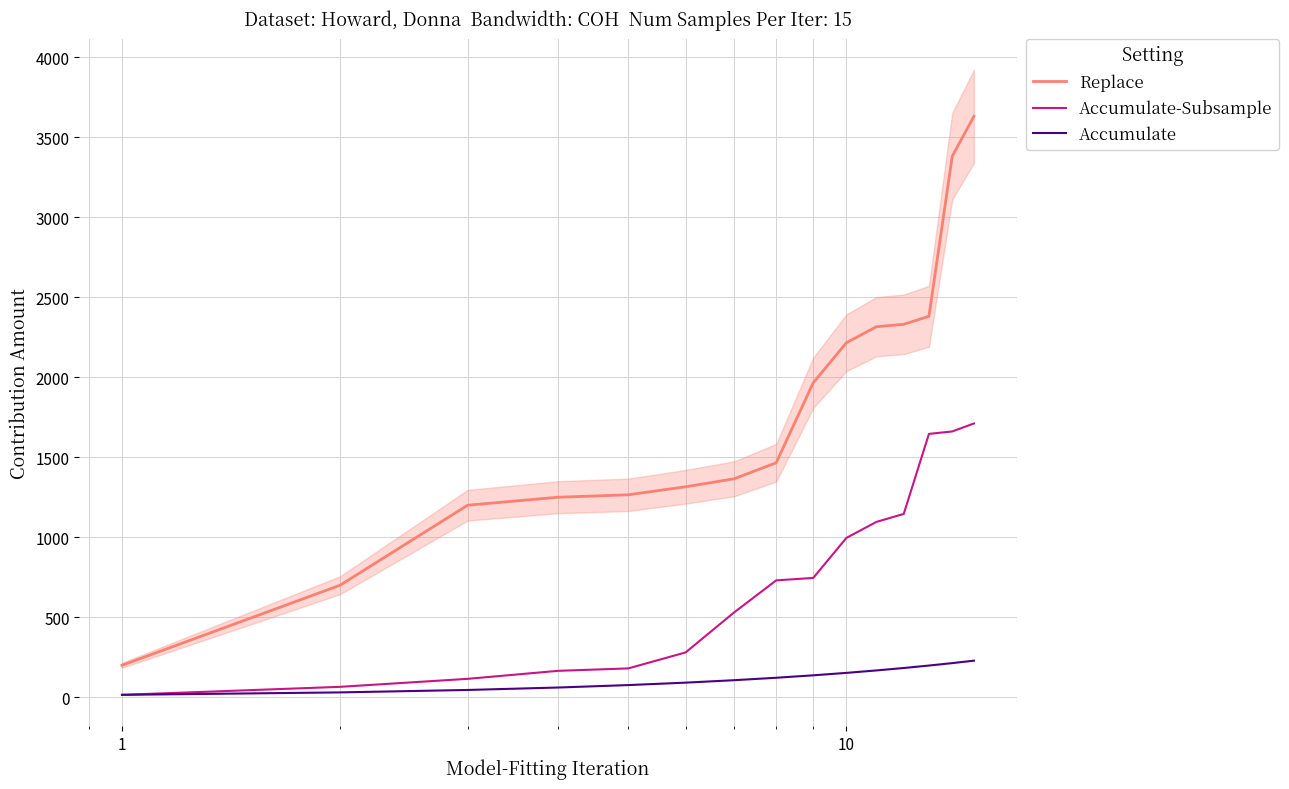

True or false: Accumulate-Subsample and Replace cross at least once.

False